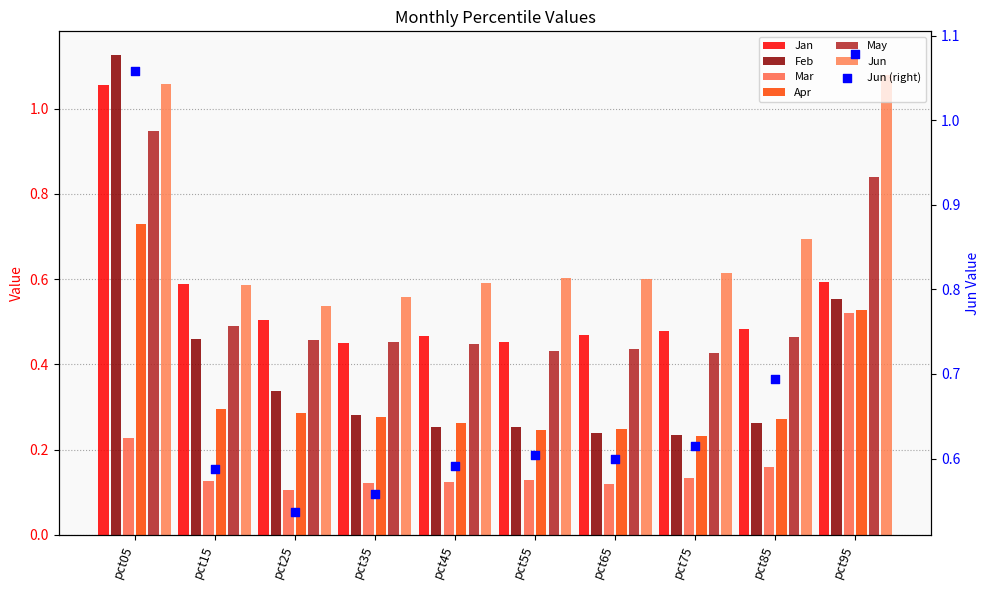

Which series has the widest spread of Y values?

Feb